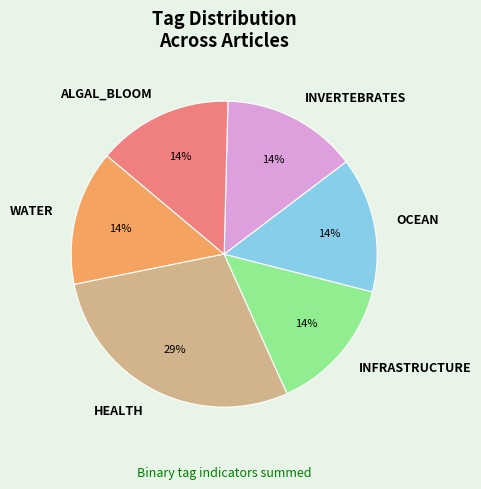

Combined, do HEALTH and WATER account for over 50%?

No